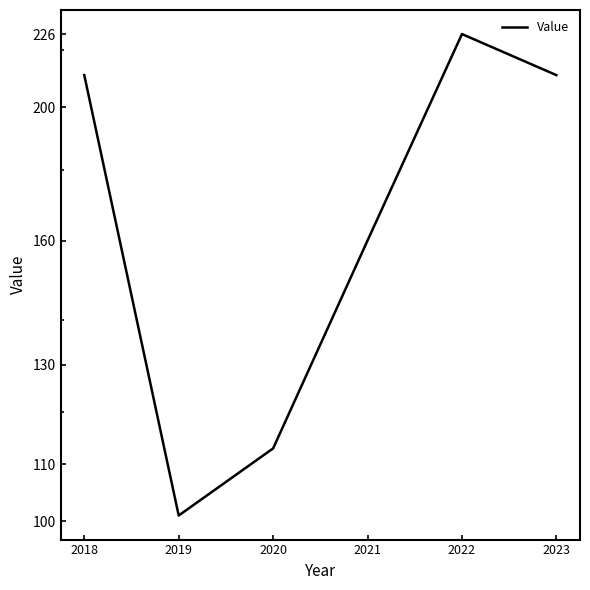

Approximately how many times larger is the value at 2023 compared to 2021?

1.3